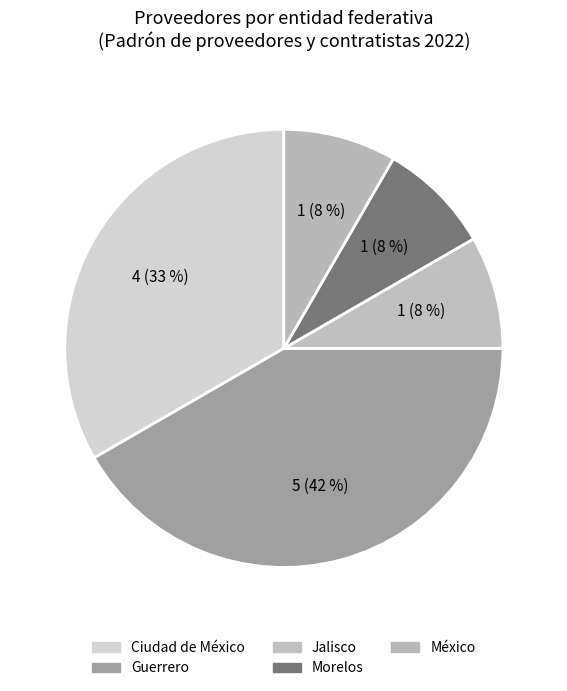

Combined, do México and Jalisco account for over 50%?

No